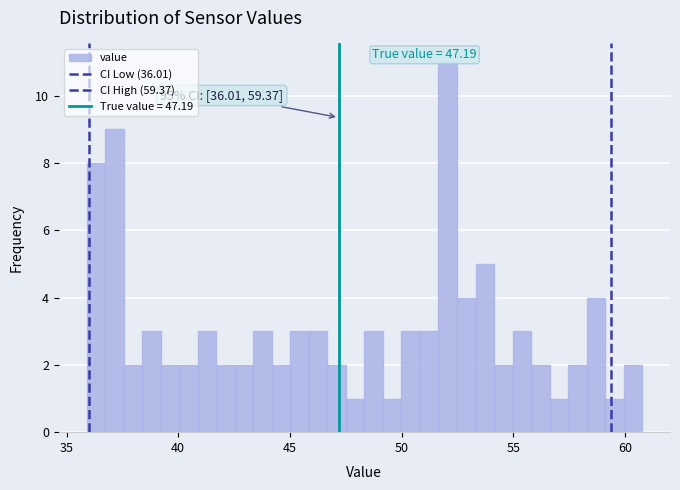

Around what value on the x-axis is the tallest bar? Give the approximate position of its centre, as read against the axis.

52.0